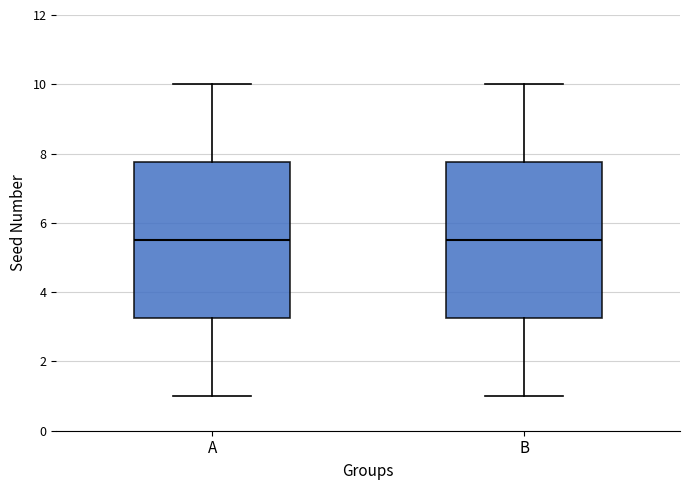

Where does the lower whisker of the box for B end on the y-axis? The values are not printed on the chart, so give them approximately, as read against the axis.

1.0